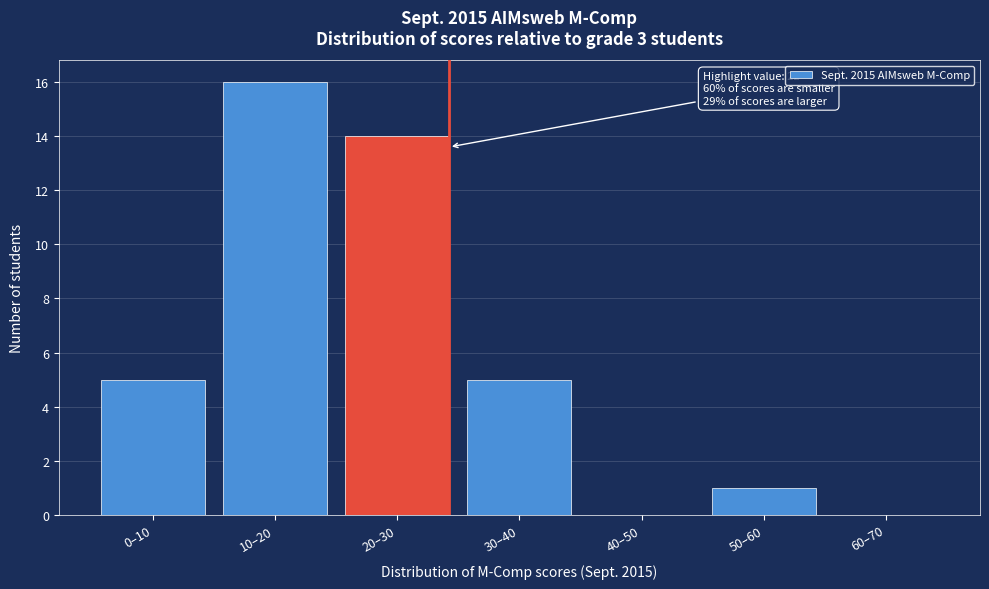

Reading left to right, what are all the values shown in this chart?

0–10=5	10–20=16	20–30=14	30–40=5	40–50=0	50–60=1	60–70=0